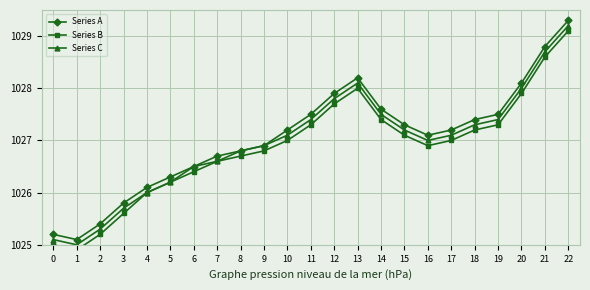

What are all the series names shown in the legend?

Series A, Series B, Series C